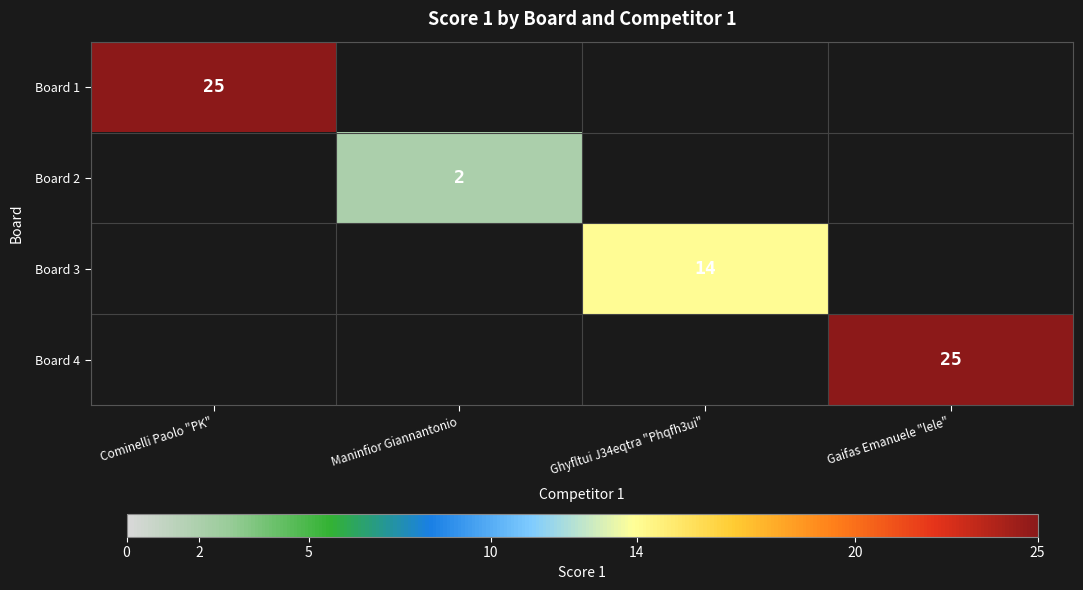

The value of Board 4 at Gaifas Emanuele "lele" is 25. True or false?

True